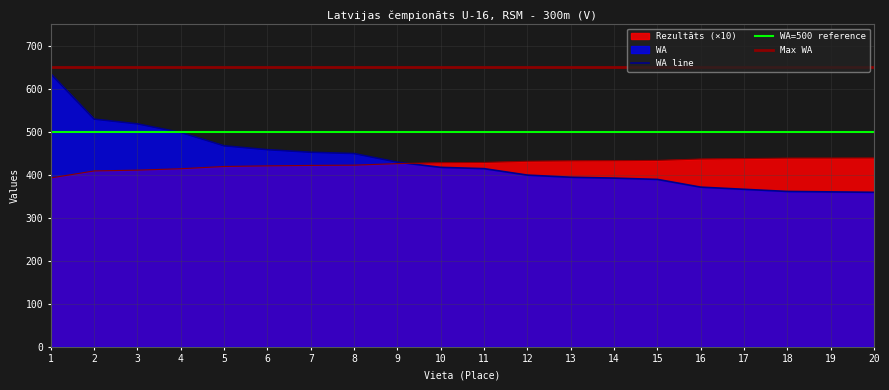

Rank the series by their average value, from lowest to highest.

Rezultāts, WA